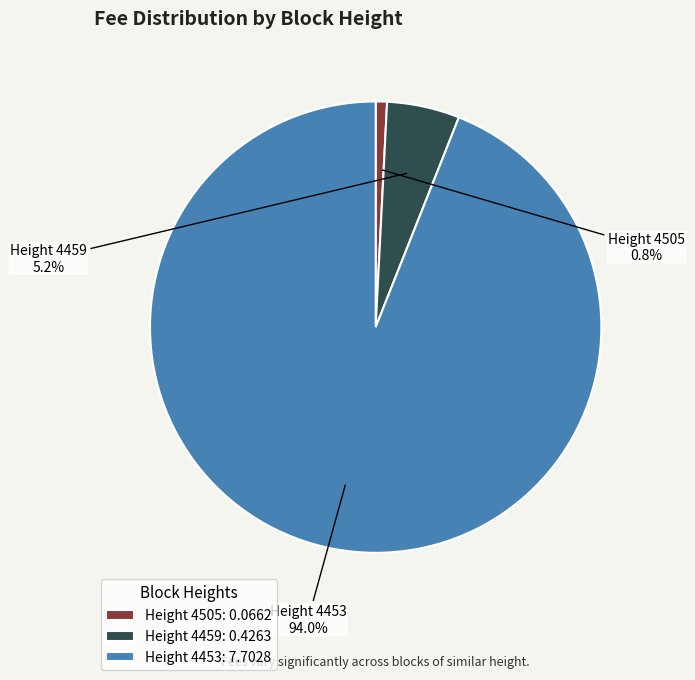

Which slice is the smallest?

Height 4505: 0.0662